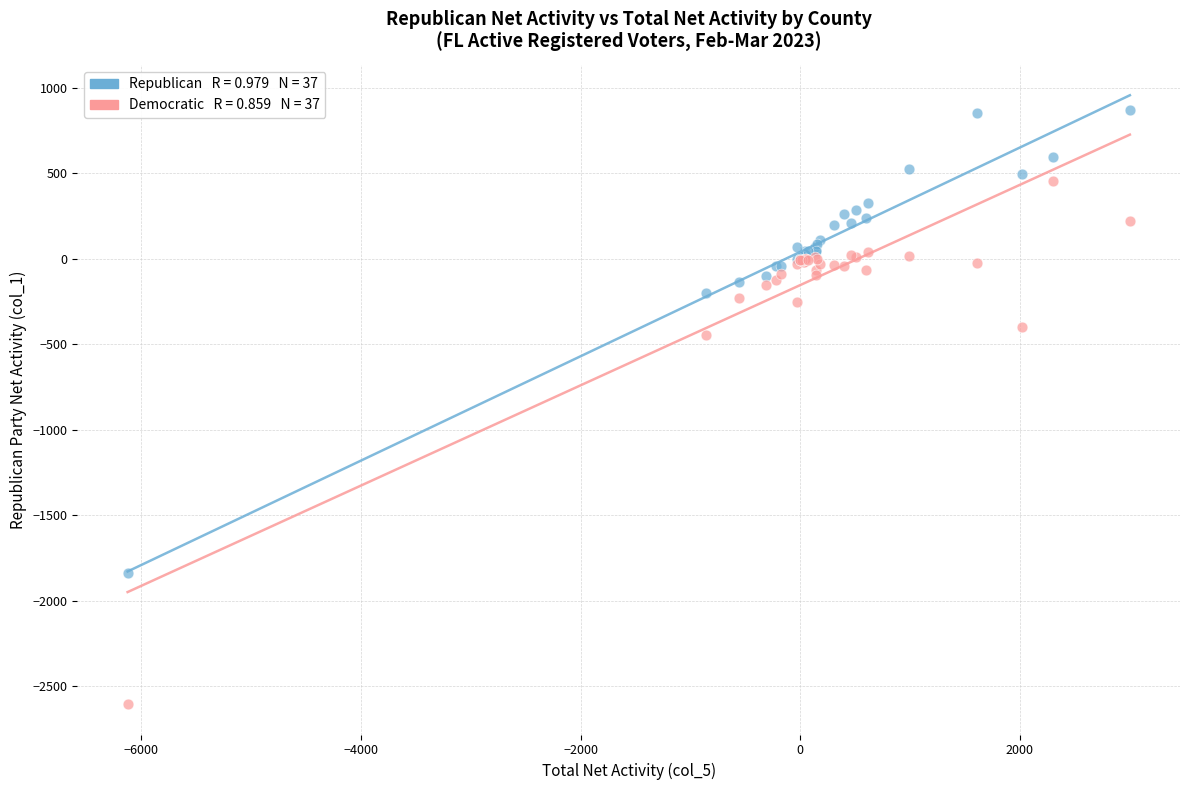

Across all series, what Y value is closest to -868?

-446